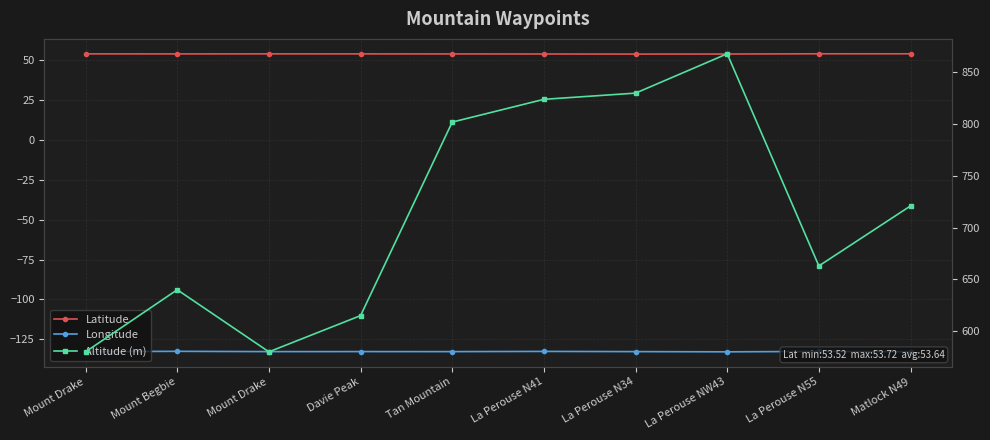

At which label is Longitude closest to -132?

Mount Begbie